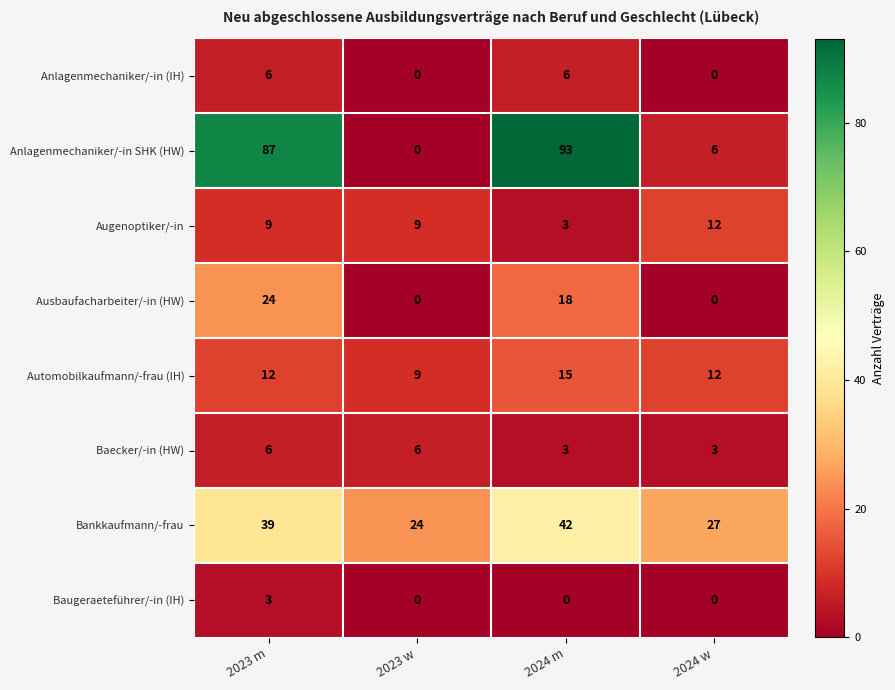

Which series has the largest total across all categories?

Anlagenmechaniker/-in SHK (HW)